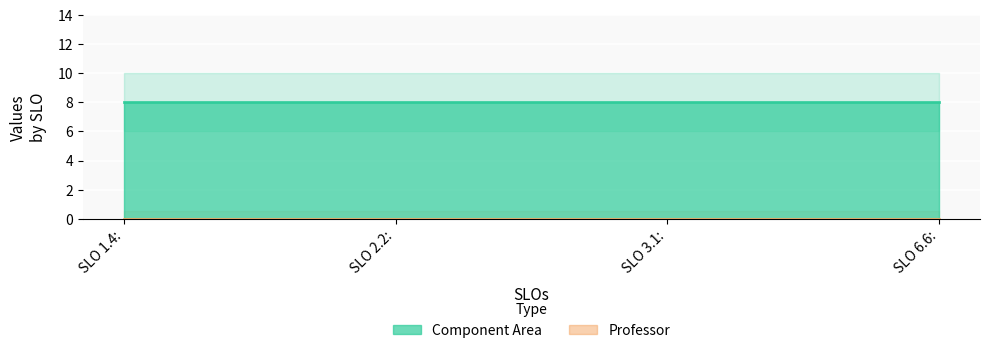

True or false: Component Area and Professor intersect in this chart.

False